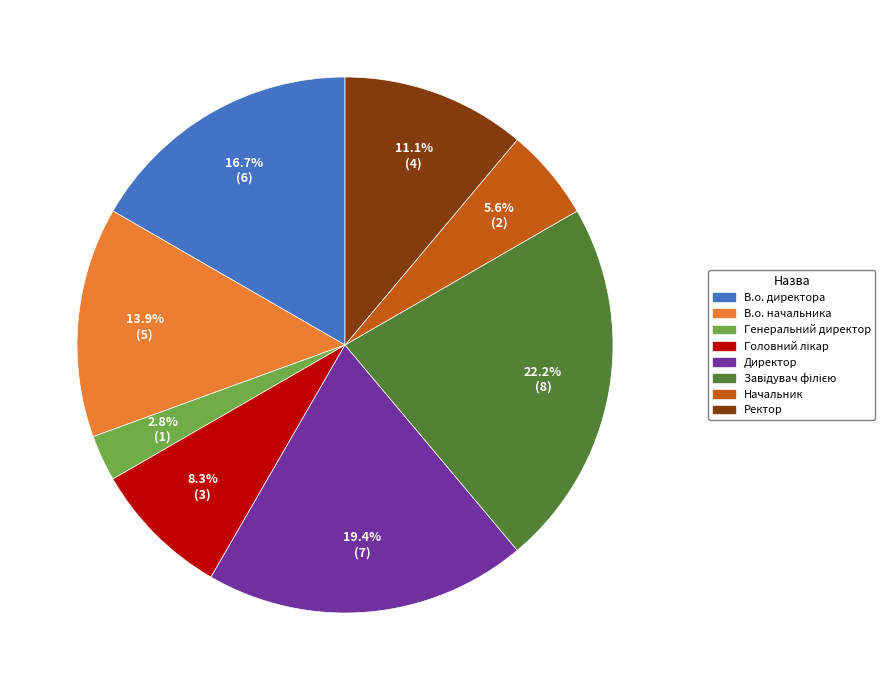

Which has a higher value, Директор or Генеральний директор?

Директор